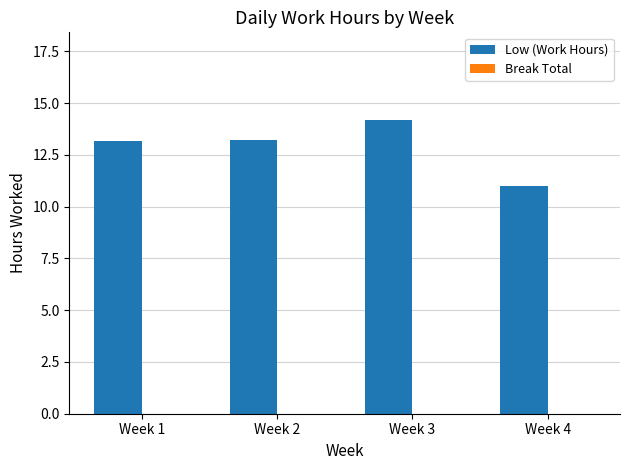

How many data points does each series have?

4